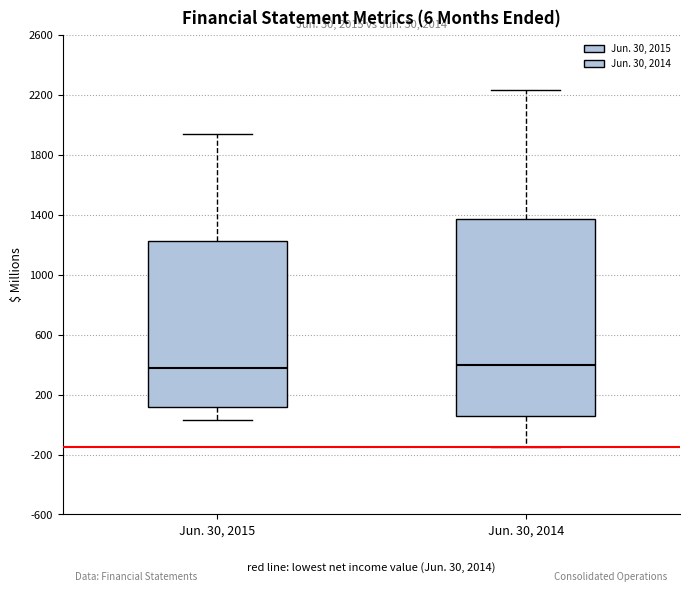

Comparing the boxes themselves (not the whiskers), which one is the tallest?

Jun. 30, 2014